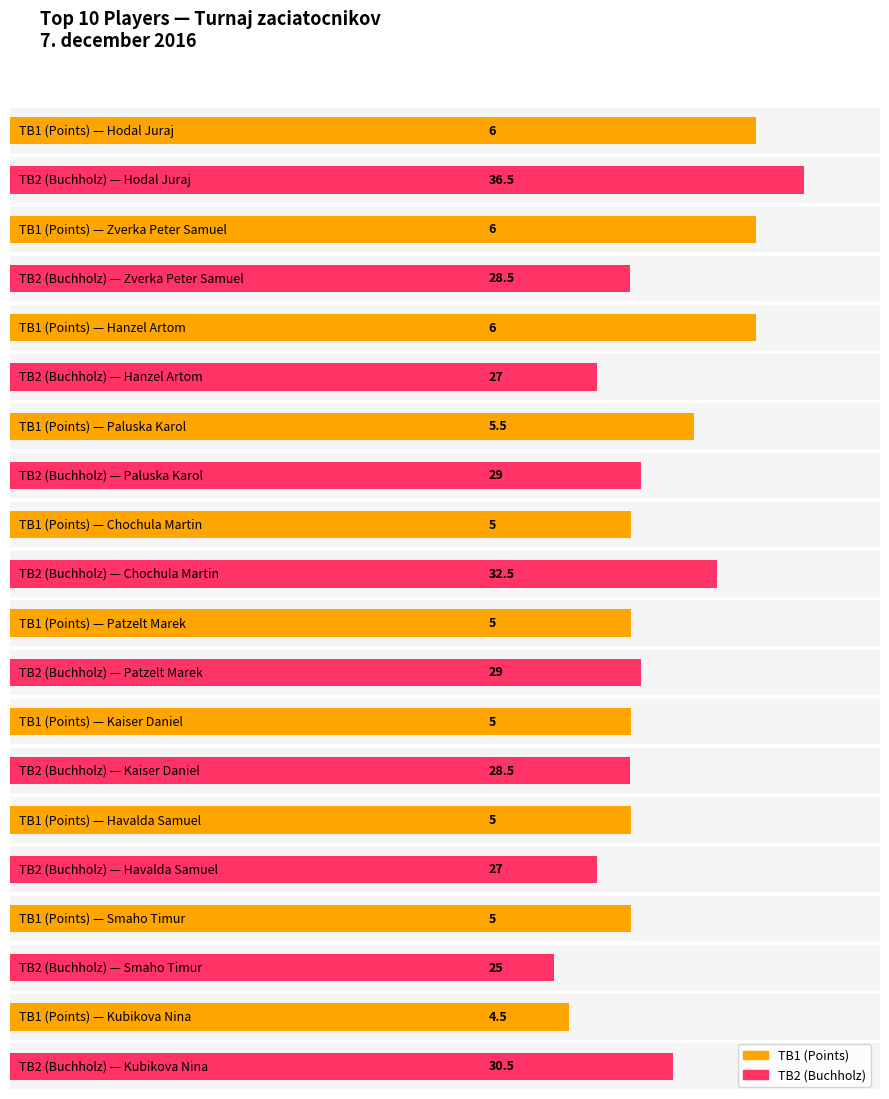

What is the label of the 9th bar from the right?

Zverka Peter Samuel